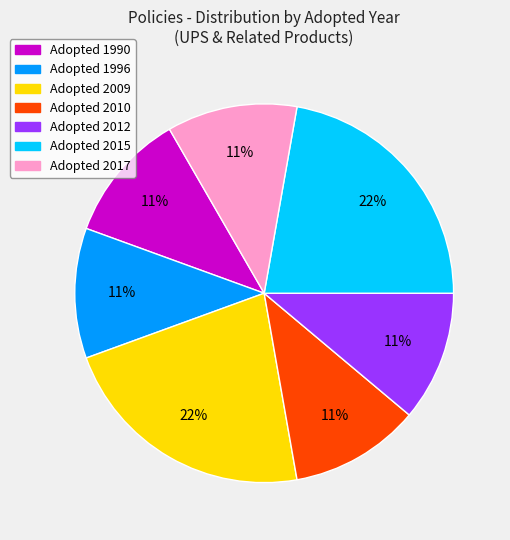

How many slices are in this pie chart?

7